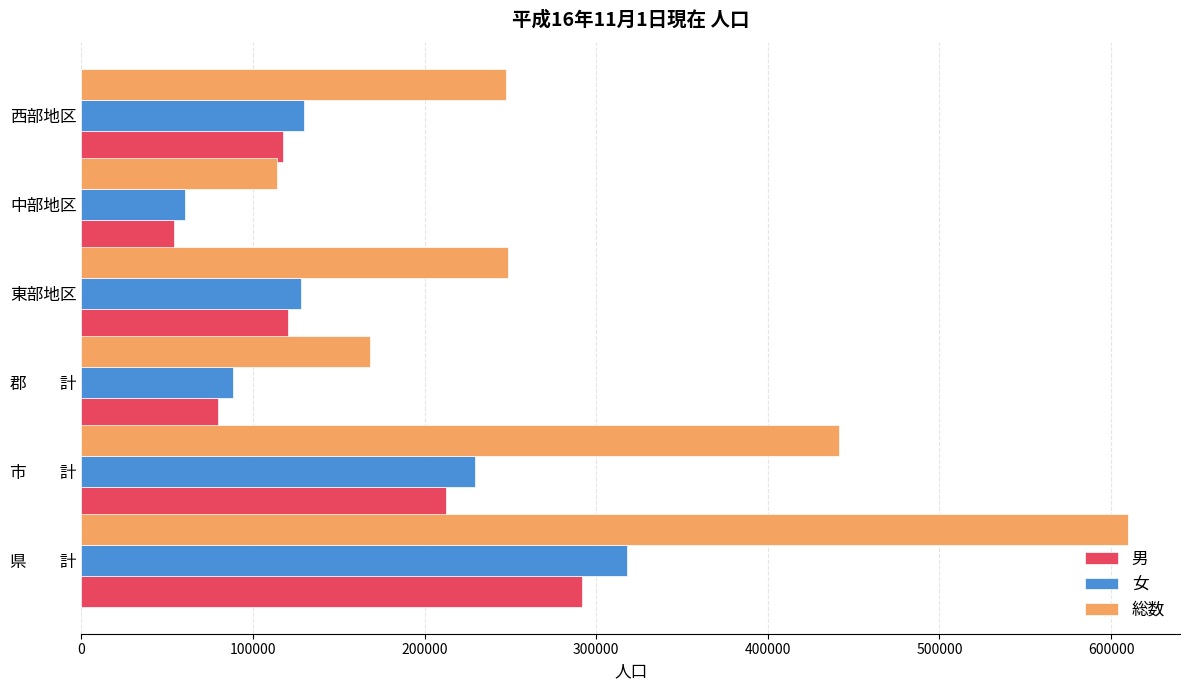

The 男 series shows 104143 at 市　　計. True or false?

False